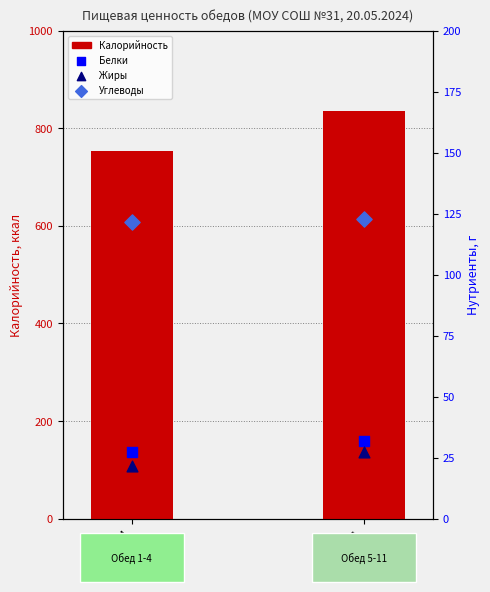

What is the ratio of the value at Обед 5-11 to the value at Обед 1-4?

1.1